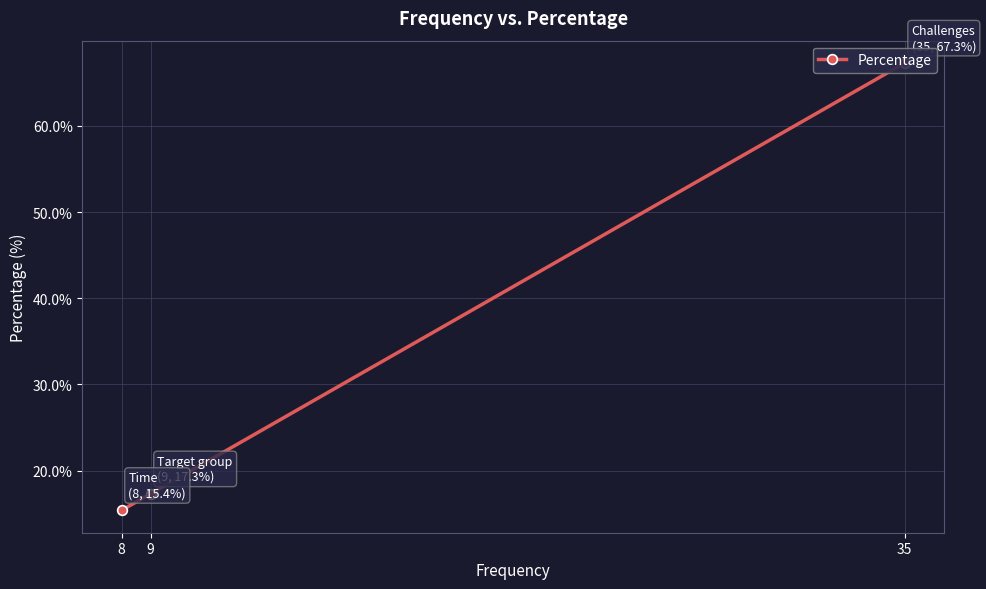

Where does the data first go above 17?

35